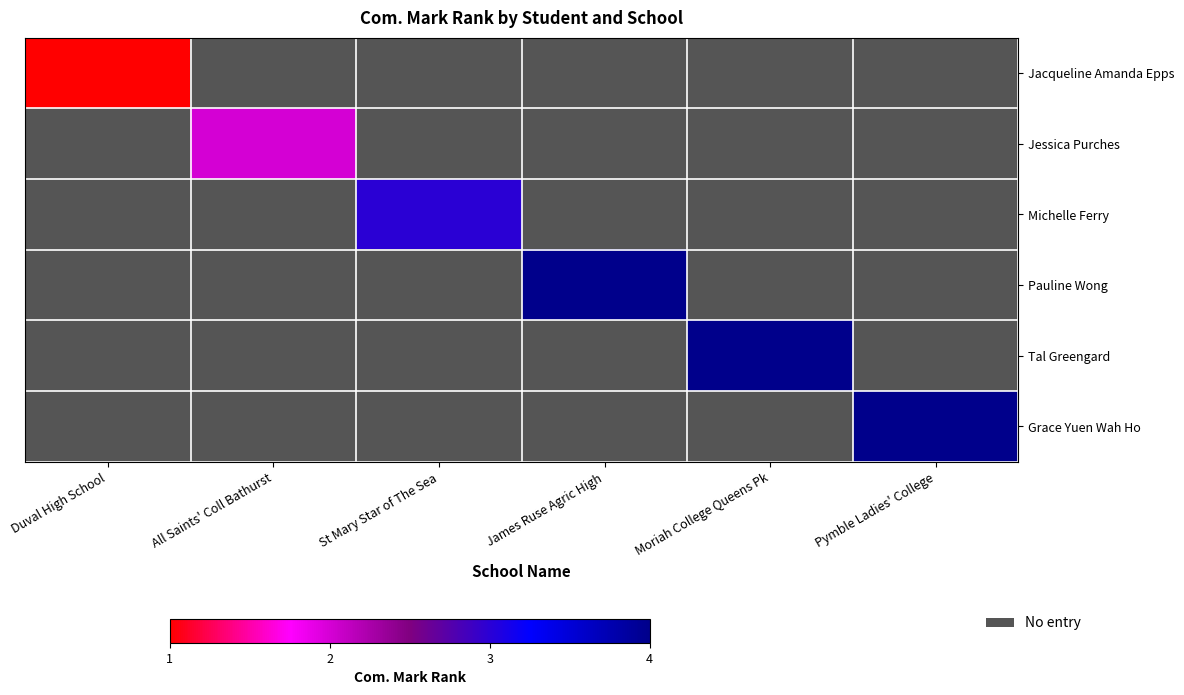

Count the number of data series in this chart.

6